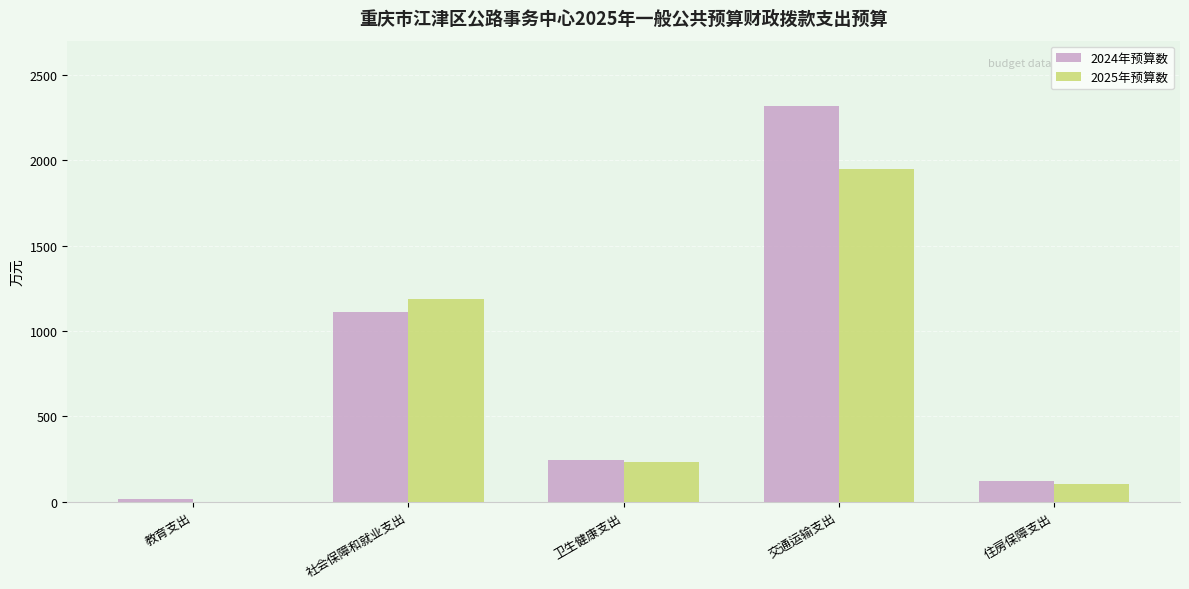

What are all the series names shown in the legend?

2024年预算数, 2025年预算数